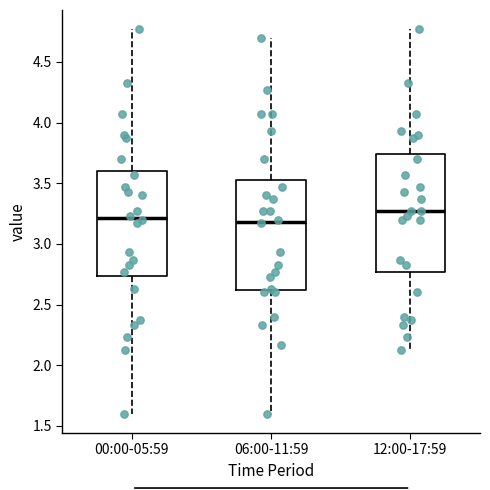

Where does the lower whisker of the box for 12:00-17:59 end on the y-axis? The values are not printed on the chart, so give them approximately, as read against the axis.

2.15